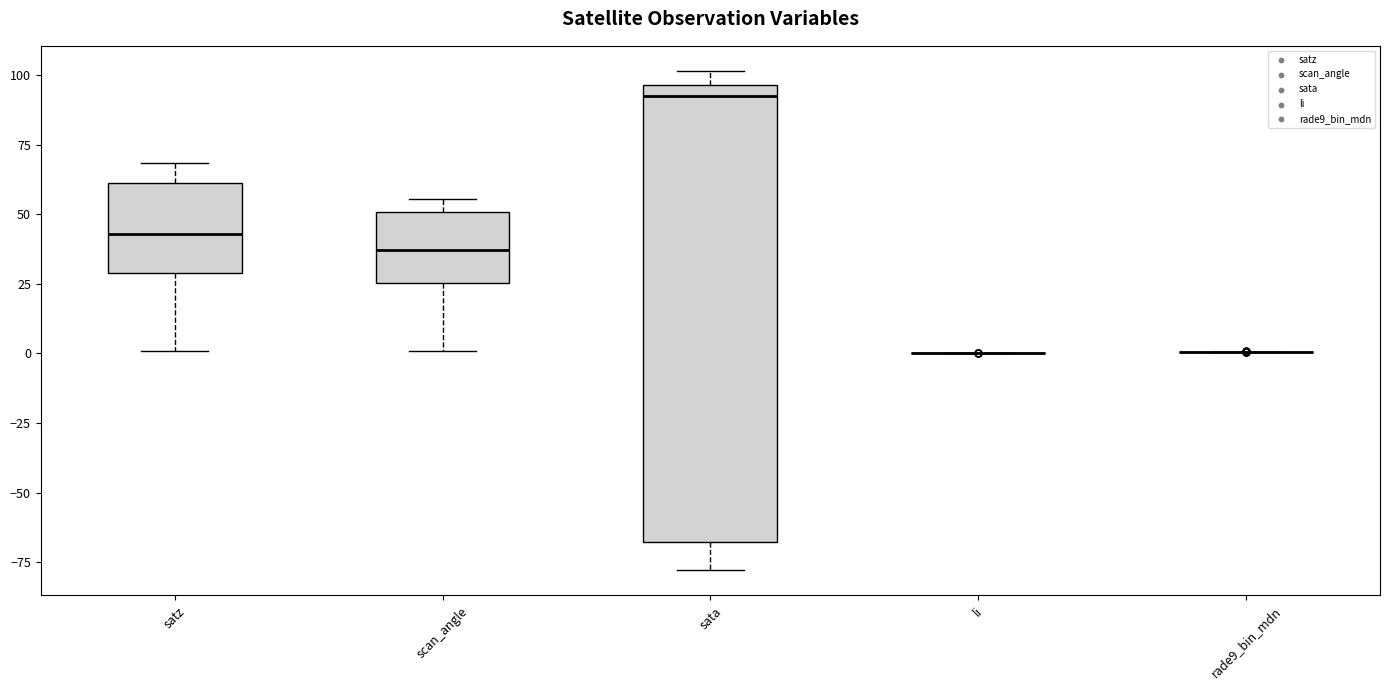

Reading left to right, read every box against the y-axis: the position of its median line, the range the box covers, and the ends of its whiskers. The values are not printed on the chart, so give them approximately, as read against the axis.

satz: median 45, box 30 to 60, whiskers 0 to 70
scan_angle: median 35, box 25 to 50, whiskers 0 to 55
sata: median 90, box -70 to 95, whiskers -80 to 100
li: box collapsed to a line at 0, whiskers 0 to 0
rade9_bin_mdn: box collapsed to a line at 0, whiskers 0 to 0